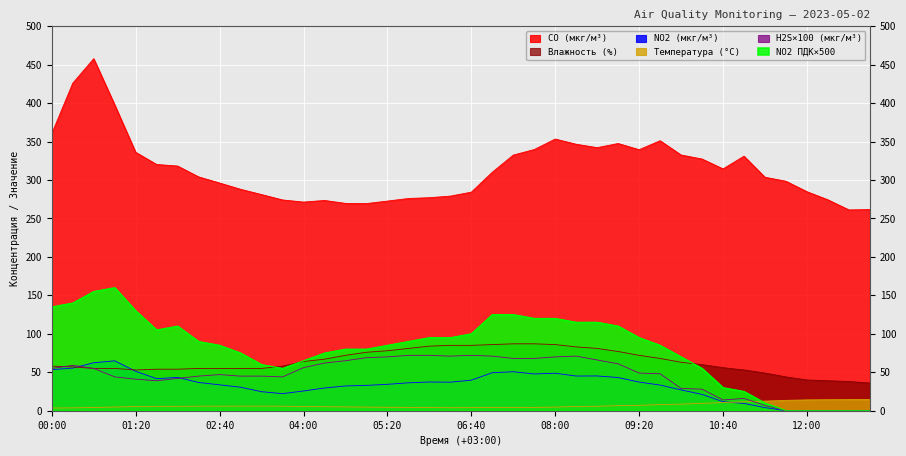

How many intersections are there between NO2 (мкг/м³) and H2S (мкг/м³)?

3